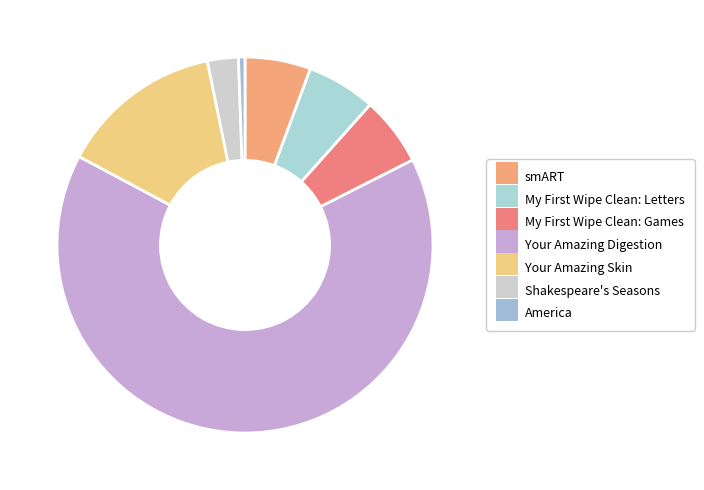

The Shakespeare's Seasons slice represents 15% of the pie. True or false?

False